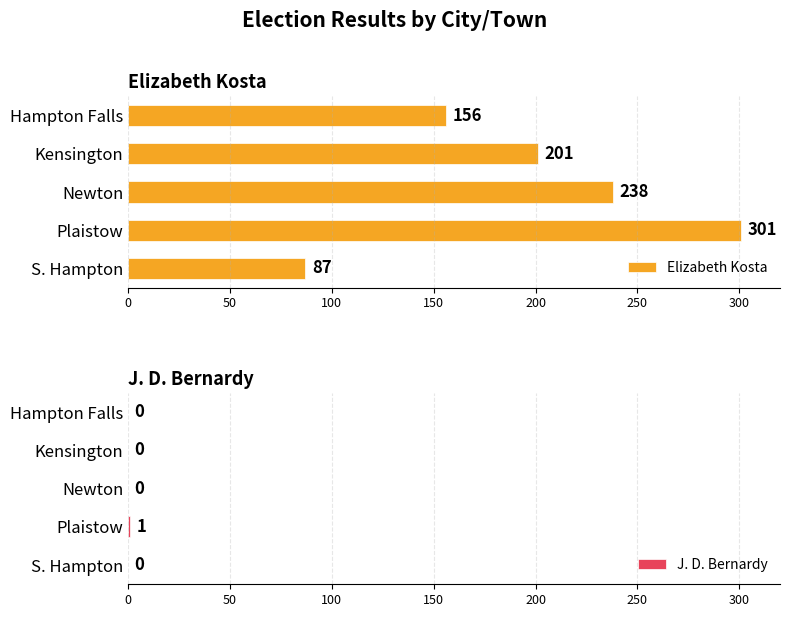

Is it true that Elizabeth Kosta equals 301 at Plaistow?

True